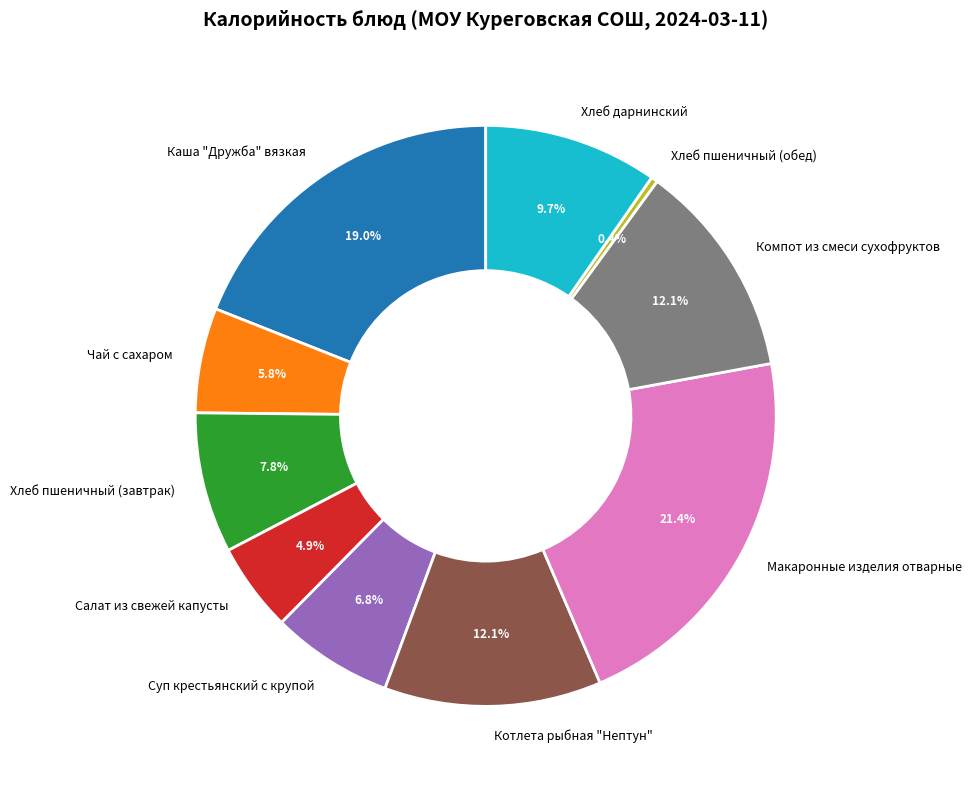

What is the smallest slice in the pie chart?

Хлеб пшеничный (обед)